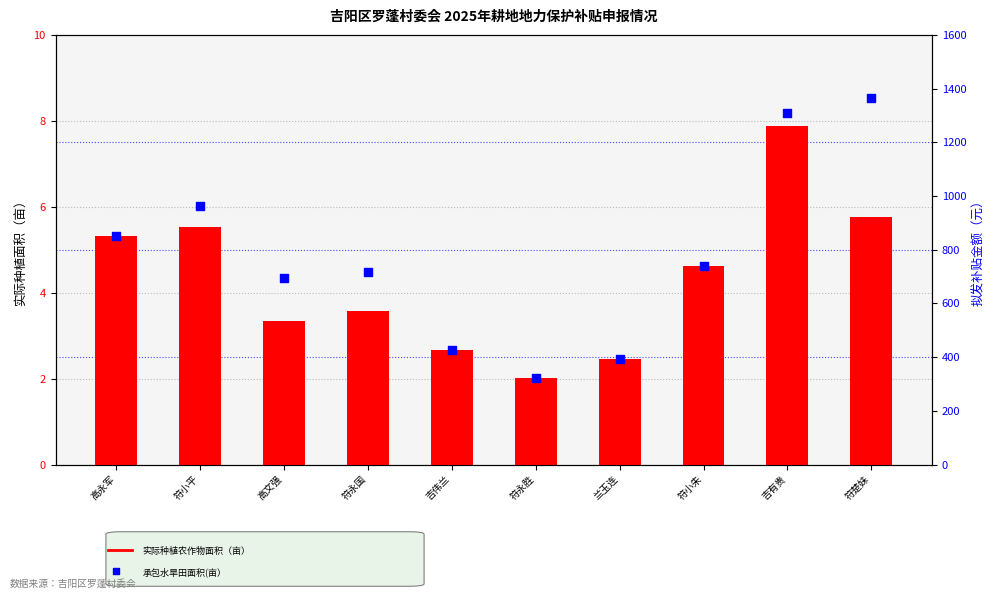

Which series has the largest Y range (max minus min)?

承包水旱田面积(亩）（右轴映射）